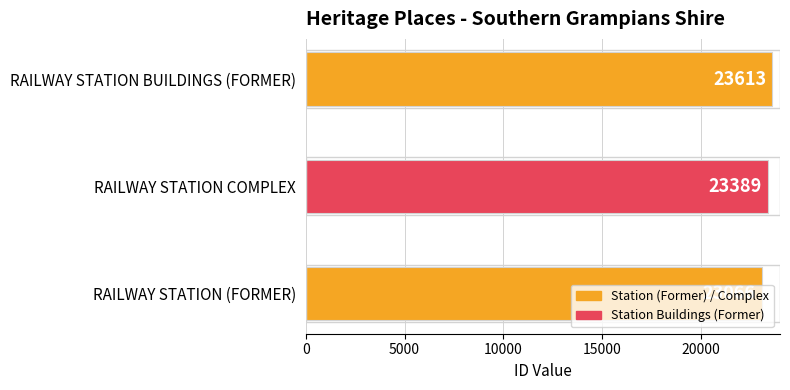

Is it true that the value at RAILWAY STATION COMPLEX is 14772?

False